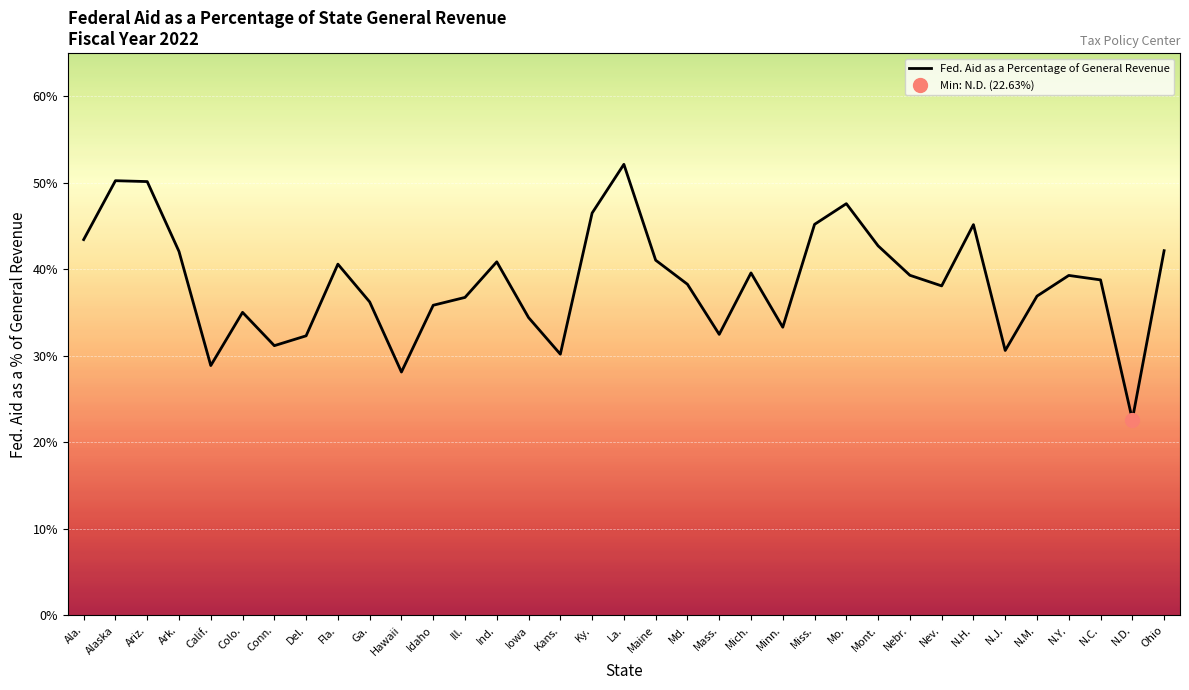

What value does the data have at Mass.?

0.3